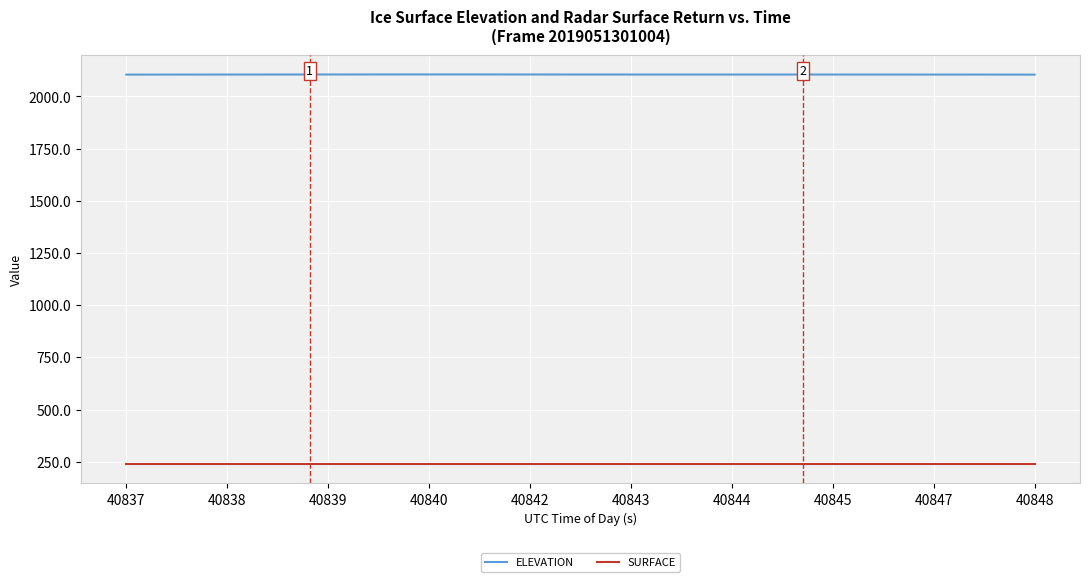

Which series has the largest total across all categories?

ELEVATION